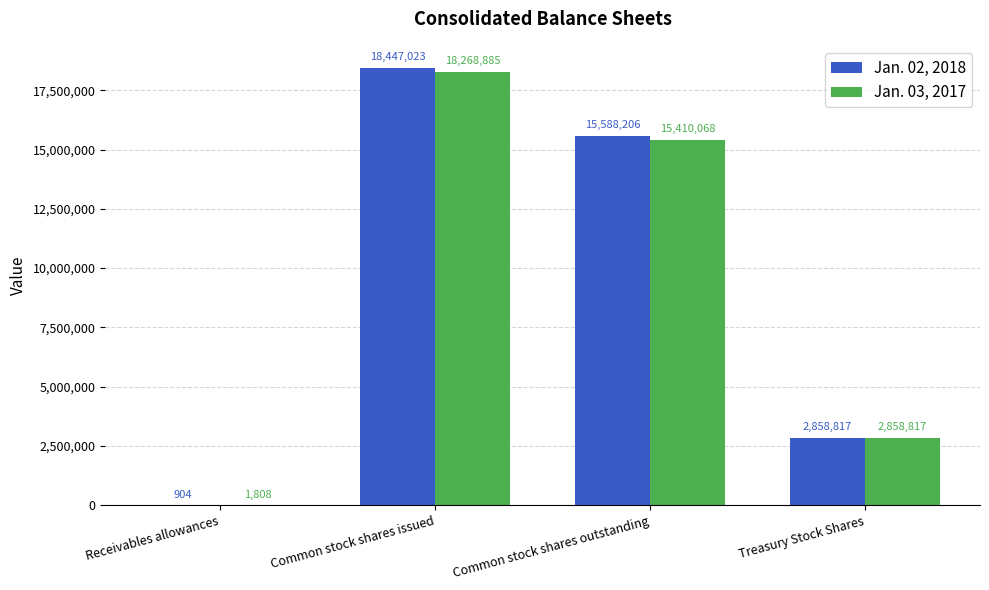

At which category is the sum across all series the highest?

Common stock shares issued